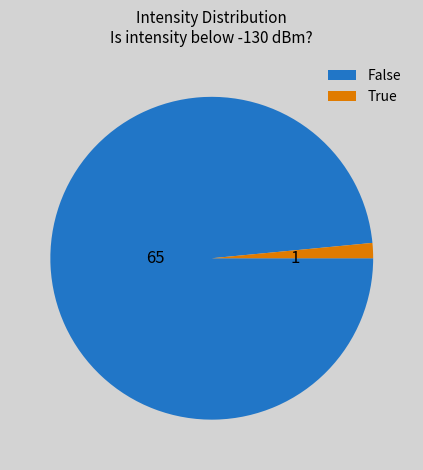

Is there a majority slice in this chart?

Yes